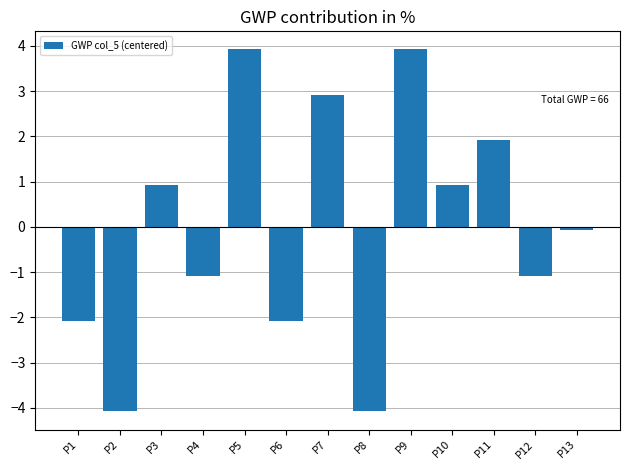

Which has a higher value, P3 or P6?

P3